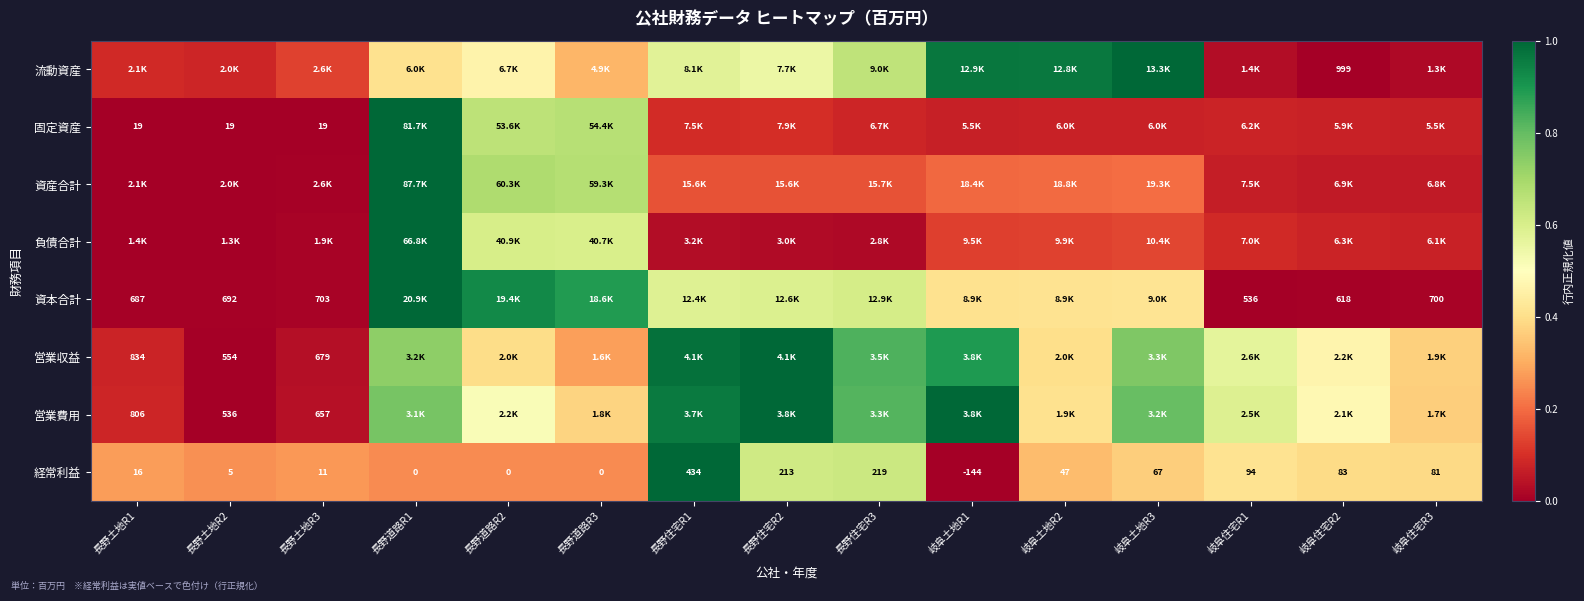

The value of 負債合計 at 長野土地R1 is 0.0. True or false?

True